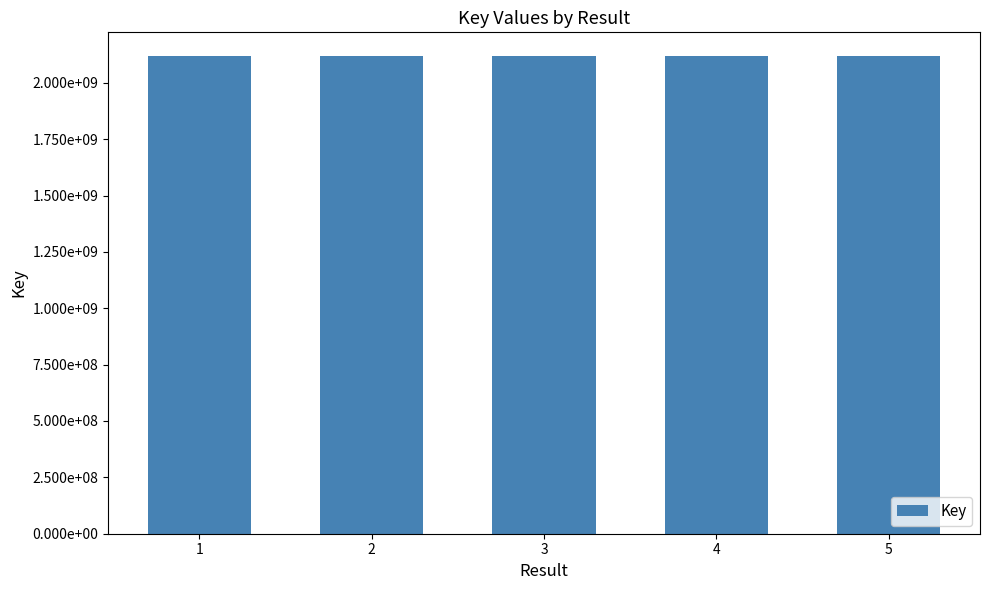

Reading right to left, transcribe all the data shown in this chart.

2117894400	2117902912	2117904502	2117902332	2117911071